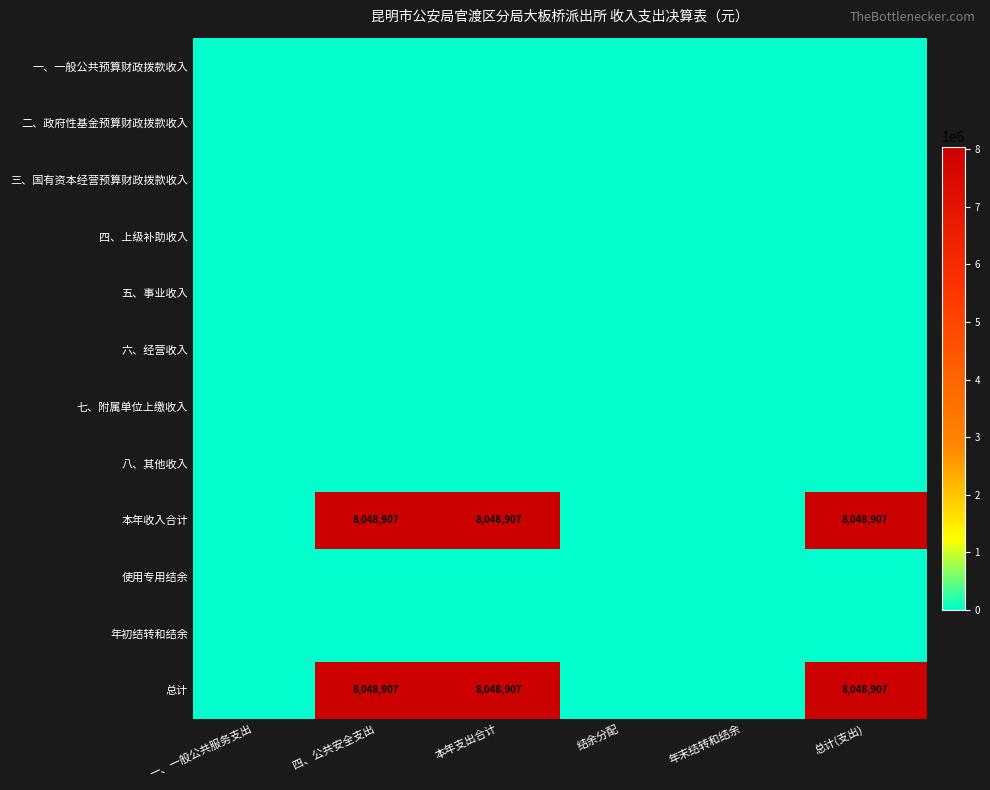

Which category has the highest value in the 使用专用结余 series?

一、一般公共服务支出